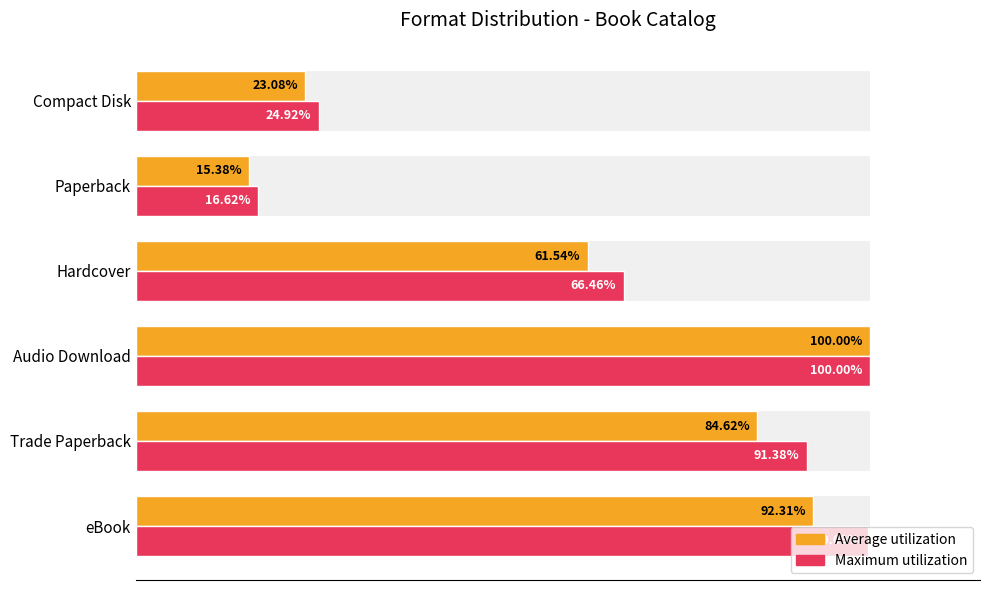

What is the difference between the maximum and second lowest values in the Average utilization series?

76.9